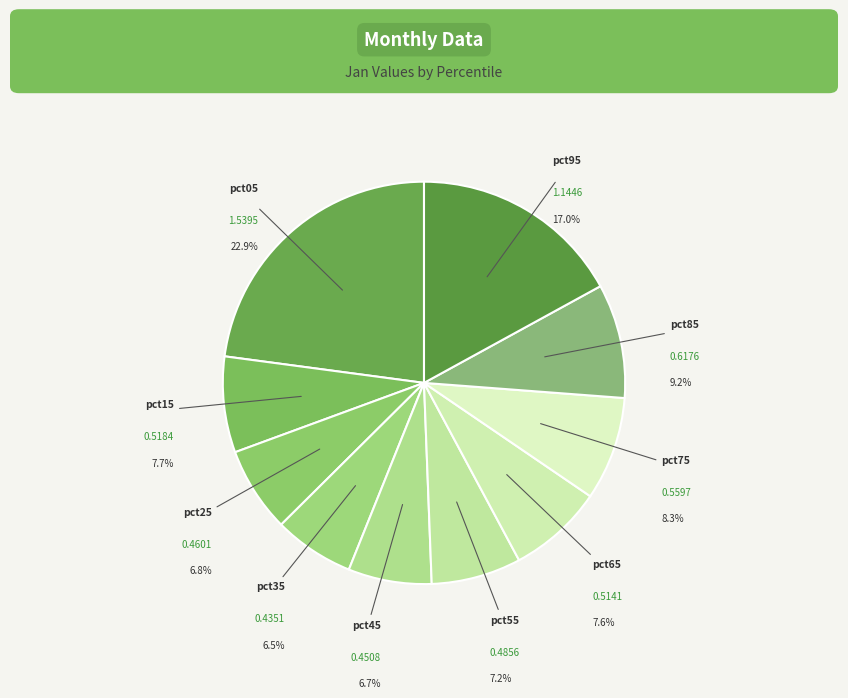

What is the largest slice in the pie chart?

pct05